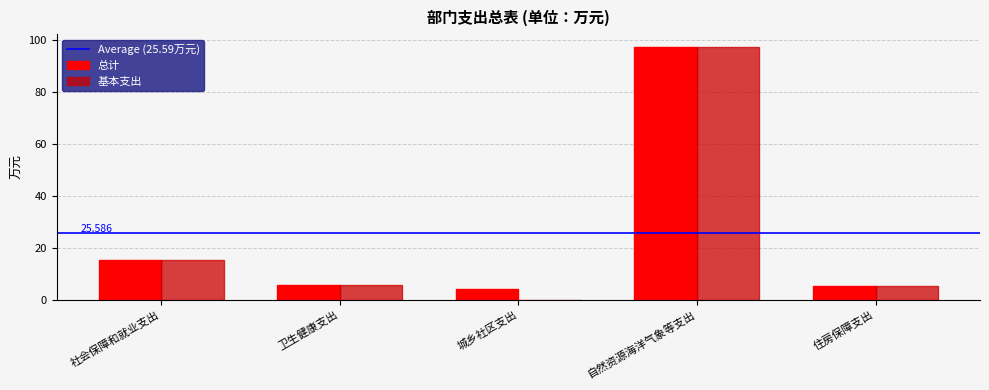

At which label does 总计 reach its peak?

自然资源海洋气象等支出